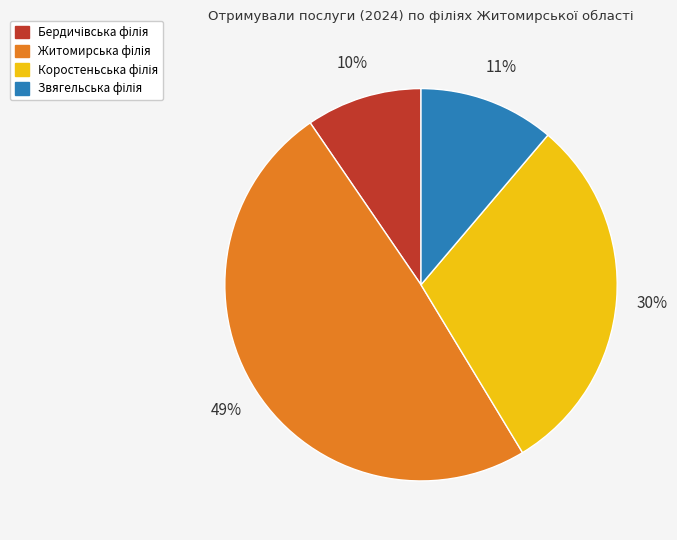

How many slices are in this pie chart?

4